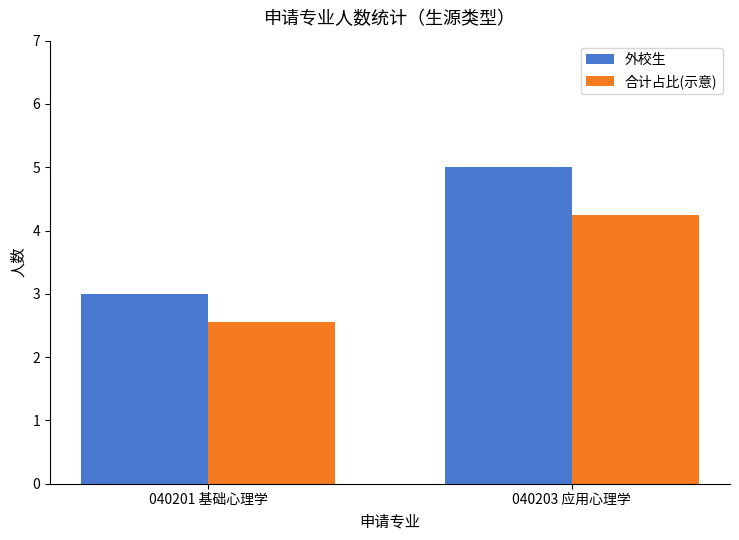

Rank the categories by 外校生 value from highest to lowest.

040203 应用心理学, 040201 基础心理学